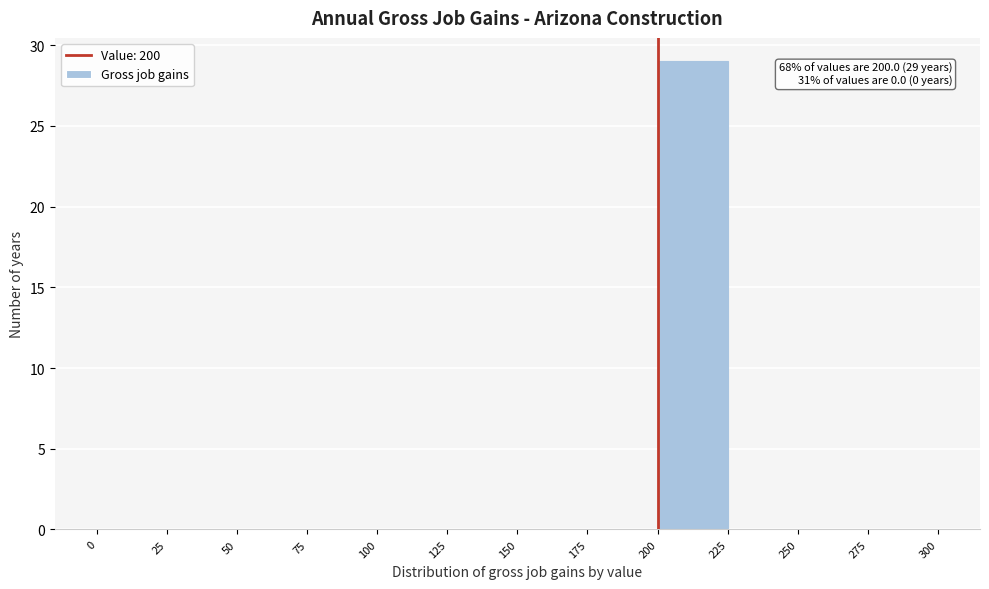

Over which range of the x-axis is the bar tallest?

200 to 225